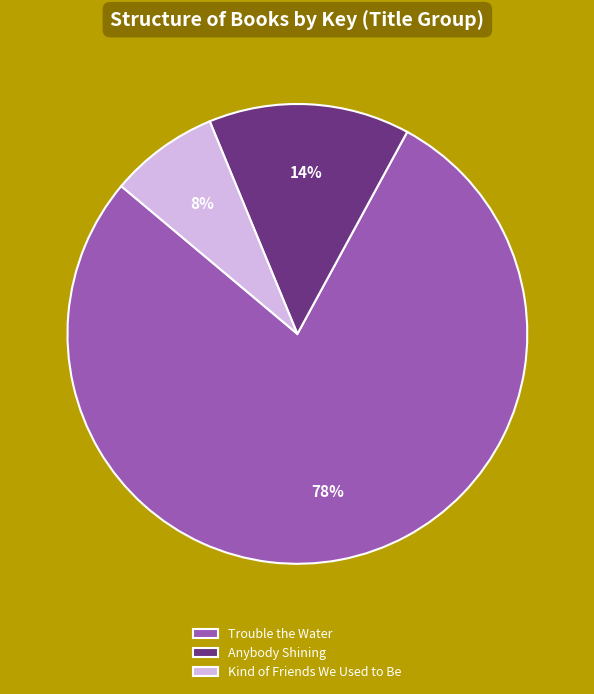

To the nearest percent, what is the combined percentage of Trouble the Water and Anybody Shining?

92%